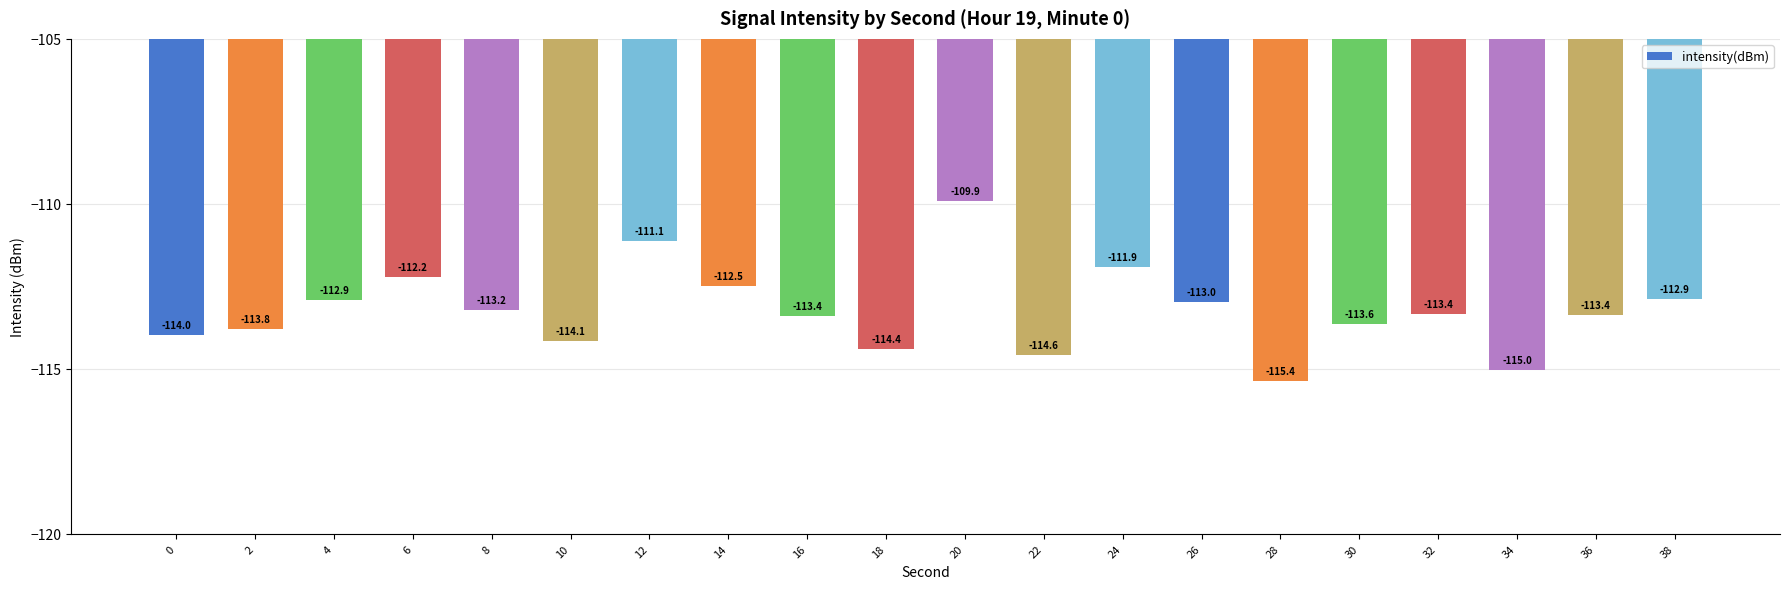

Where does the data first go above -113?

4